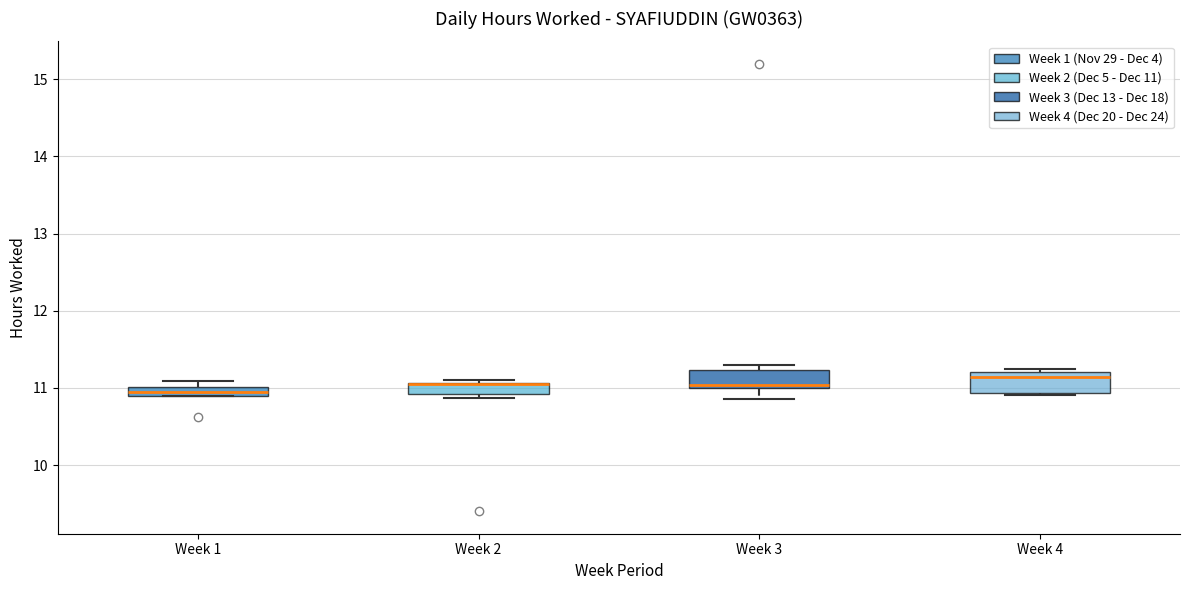

Where is the upper edge of the box for Week 2 on the y-axis? The values are not printed on the chart, so give them approximately, as read against the axis.

11.1